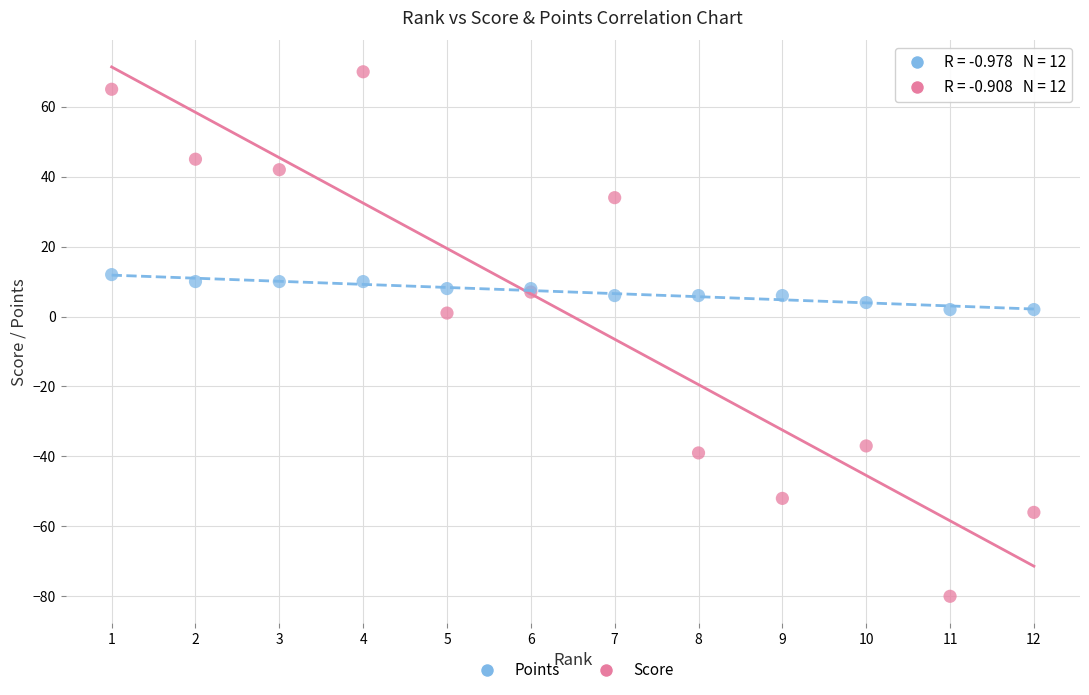

Which series reaches the maximum Y coordinate?

Score